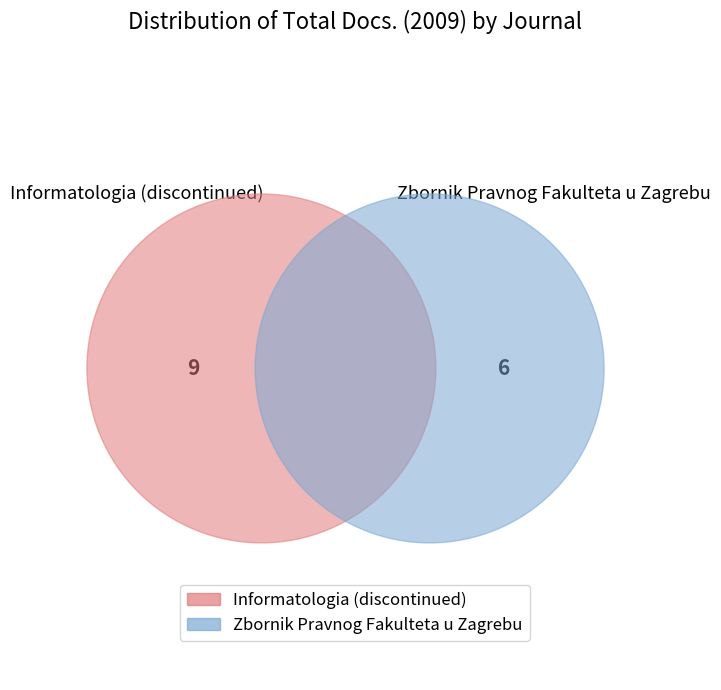

What percentage is NOT represented by Zbornik Pravnog Fakulteta u Zagrebu?

60.0%